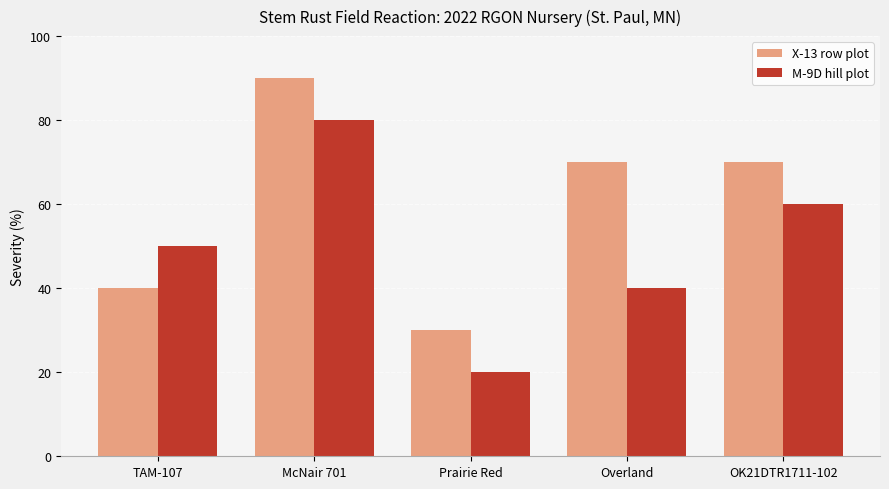

How many groups of bars are there?

5